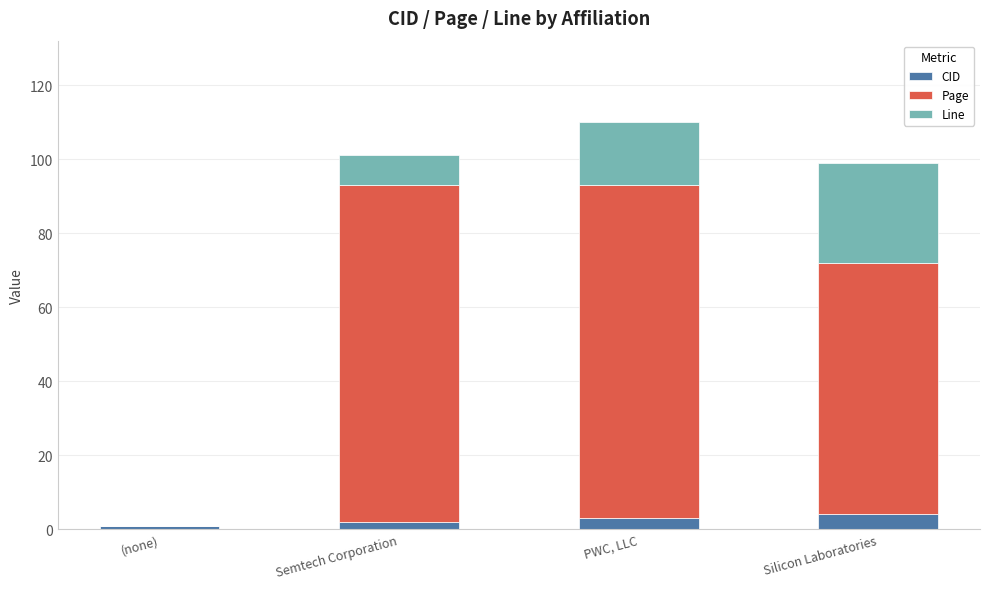

Is it true that CID equals 4 at Silicon Laboratories?

True